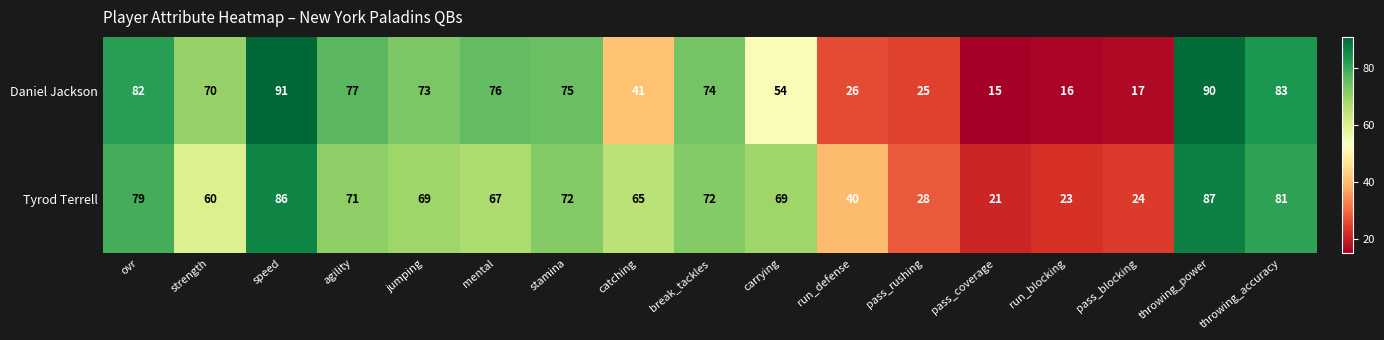

At which label does Tyrod Terrell reach its peak?

throwing_power